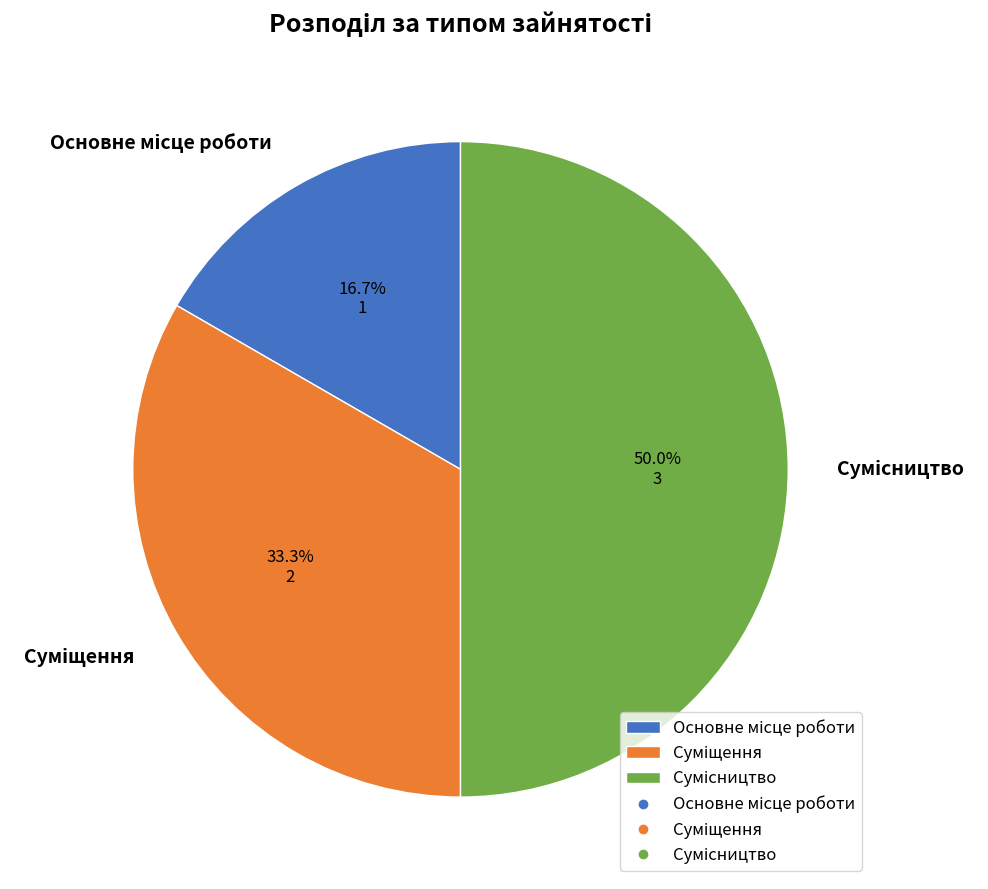

To the nearest percent, what is the combined percentage of Основне місце роботи and Суміщення?

50%